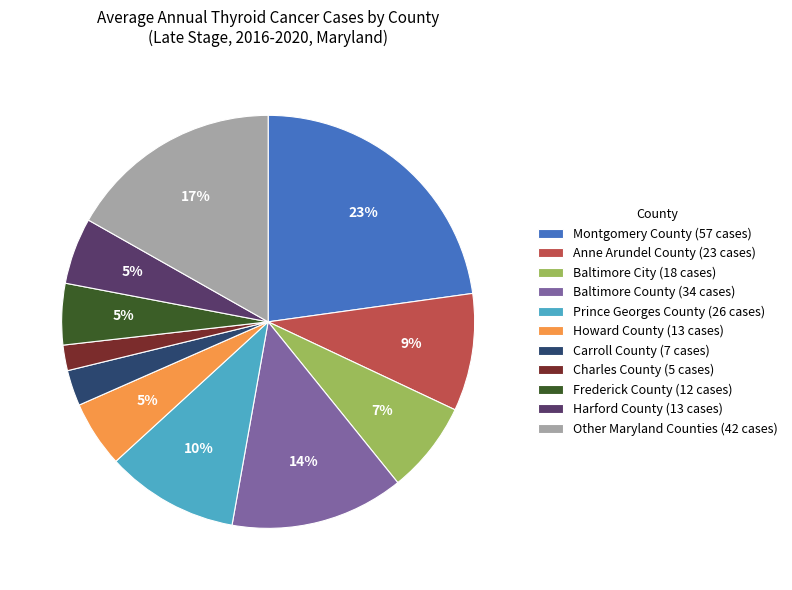

Does Baltimore City (18 cases) account for over 50% of the chart?

No